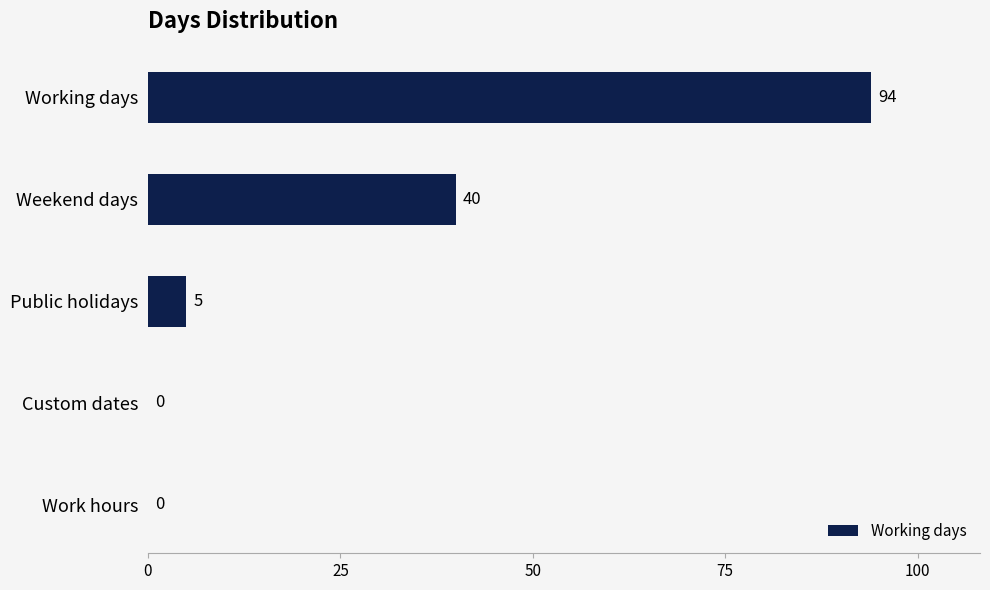

The value at Custom dates is 0. True or false?

True